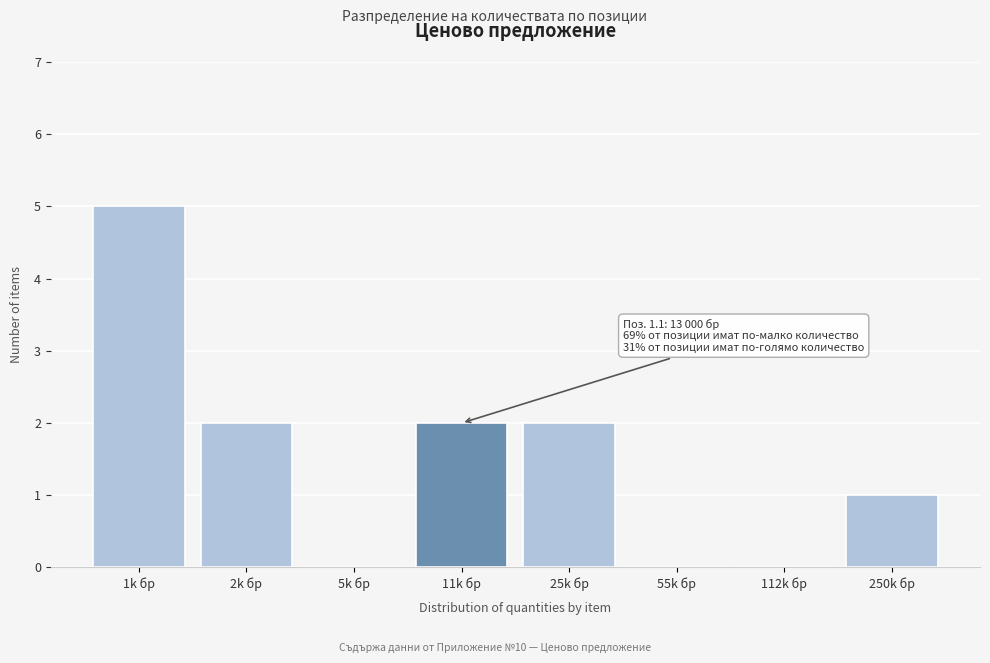

Reading right to left, transcribe all the data shown in this chart.

250k бр=1	112k бр=0	55k бр=0	25k бр=2	11k бр=2	5k бр=0	2k бр=2	1k бр=5